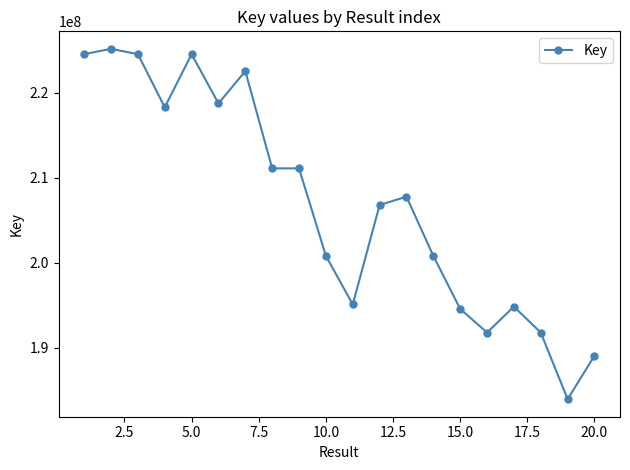

What is the sum of all values?

4137784974